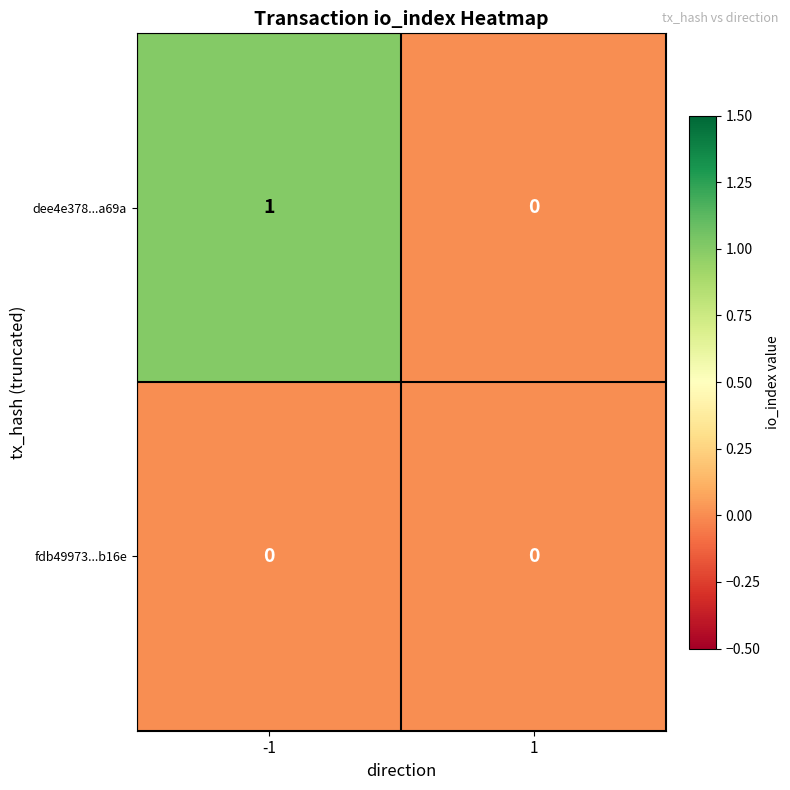

The fdb49973...b16e series shows 0 at 1. True or false?

True